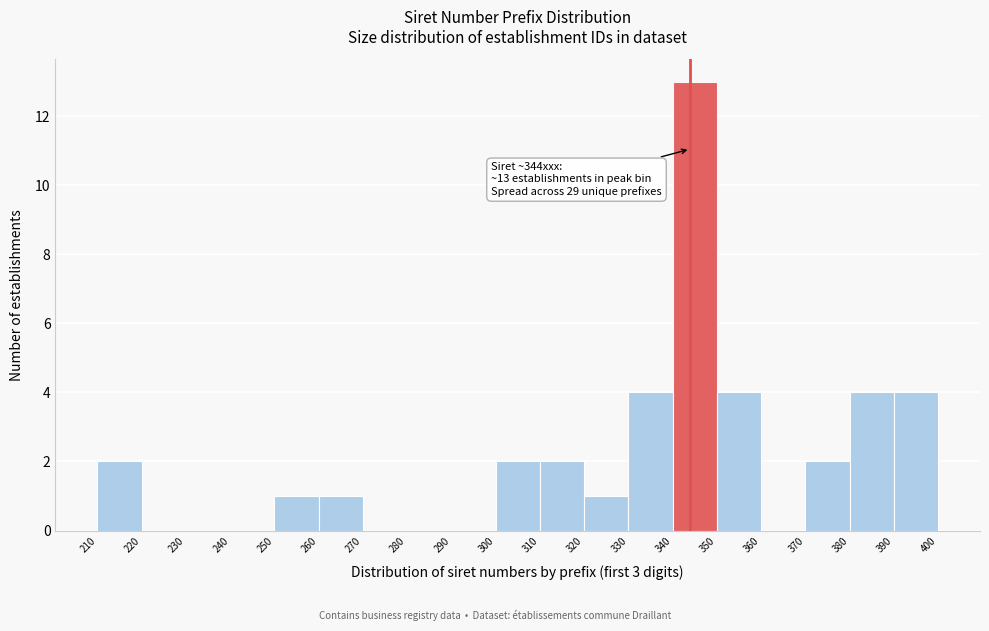

Which range on the x-axis has the tallest bar?

340 to 350